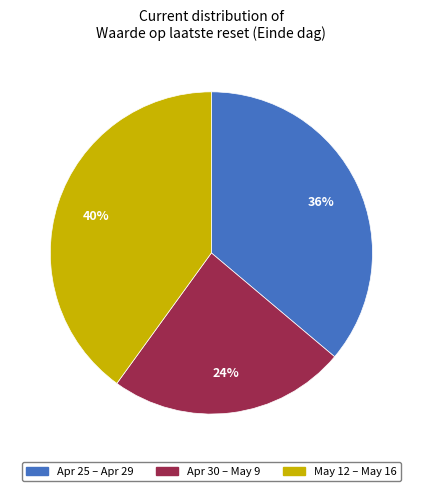

Is there any slice that represents more than half of the pie?

No